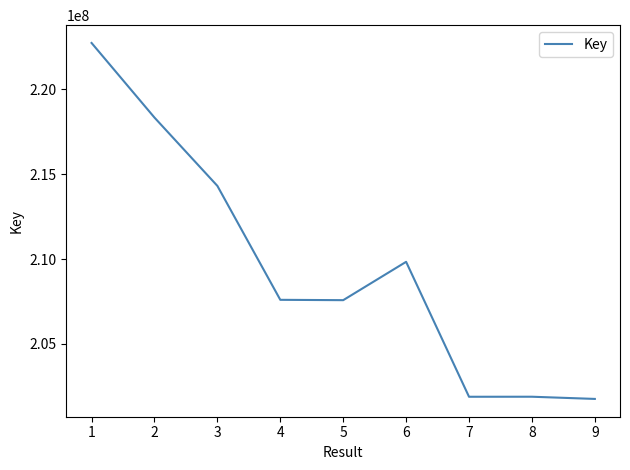

What is the minimum value shown in the chart?

201754122